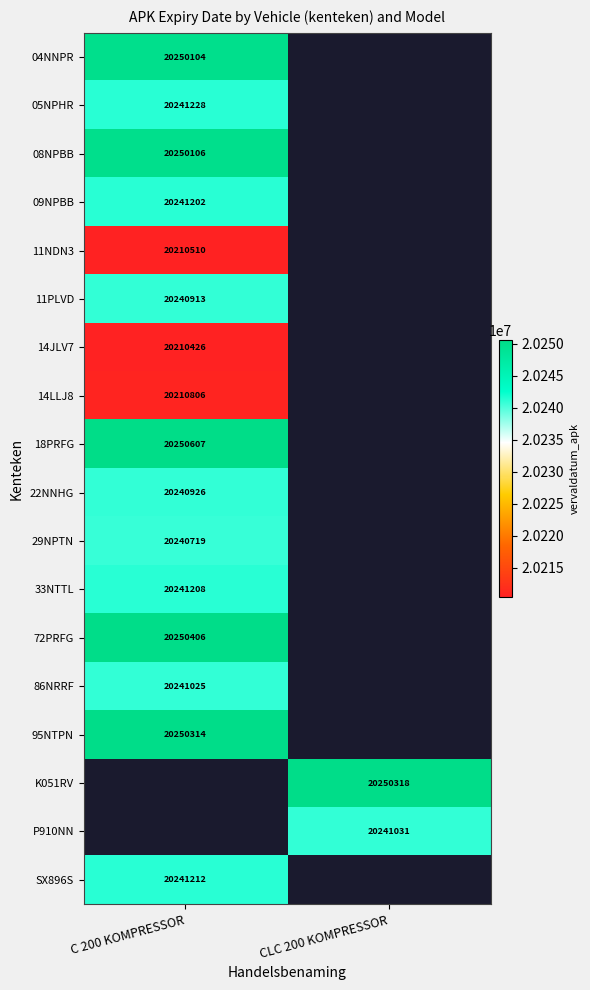

The value of 08NPBB at C 200 KOMPRESSOR is 33922310. True or false?

False